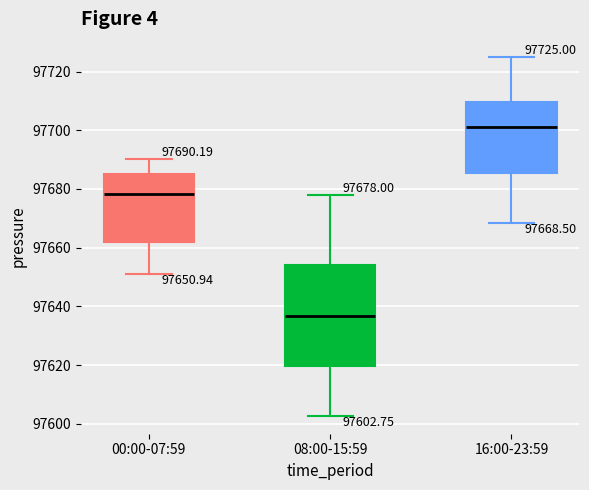

Which box's median line is the lowest?

08:00-15:59